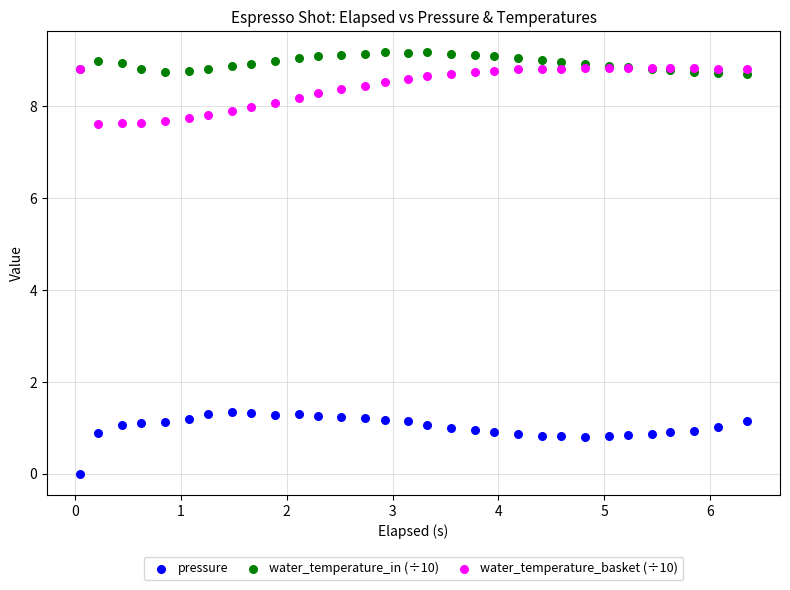

Which series has the largest Y range (max minus min)?

pressure